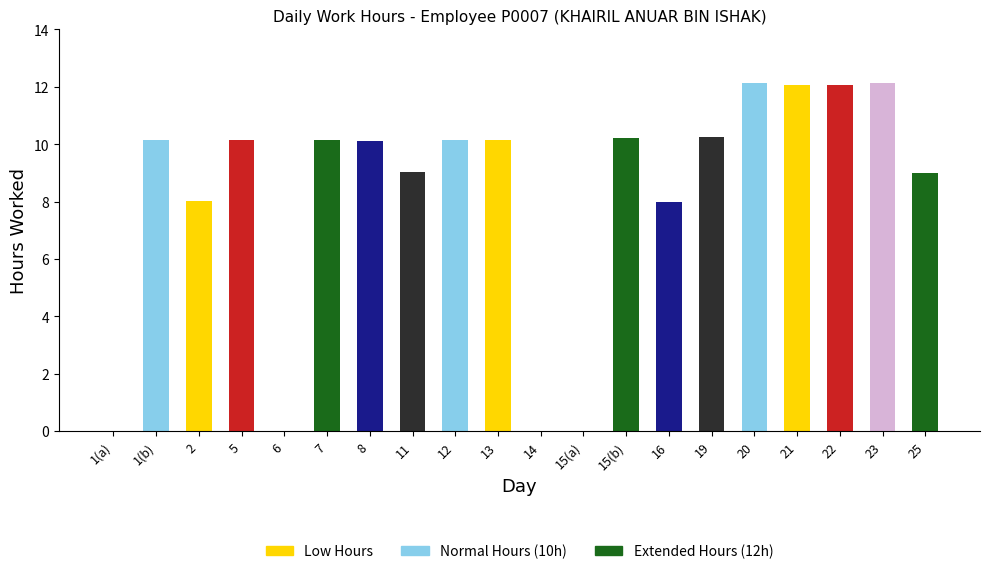

What is the change in value from 7 to 11?

-1.1